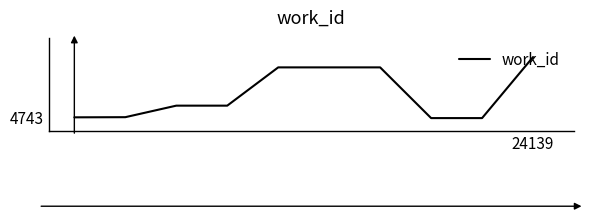

At which category does the chart reach its peak across all series?

24139